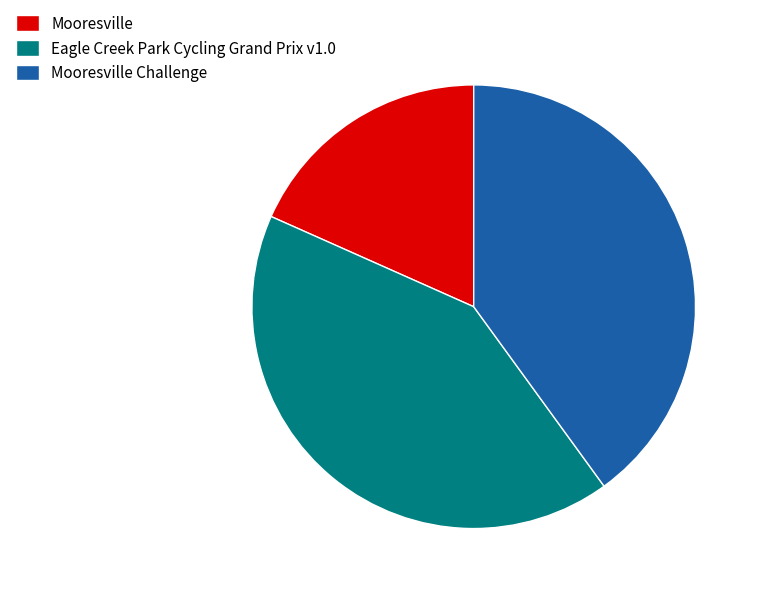

Which category has the smallest portion of the pie?

Mooresville